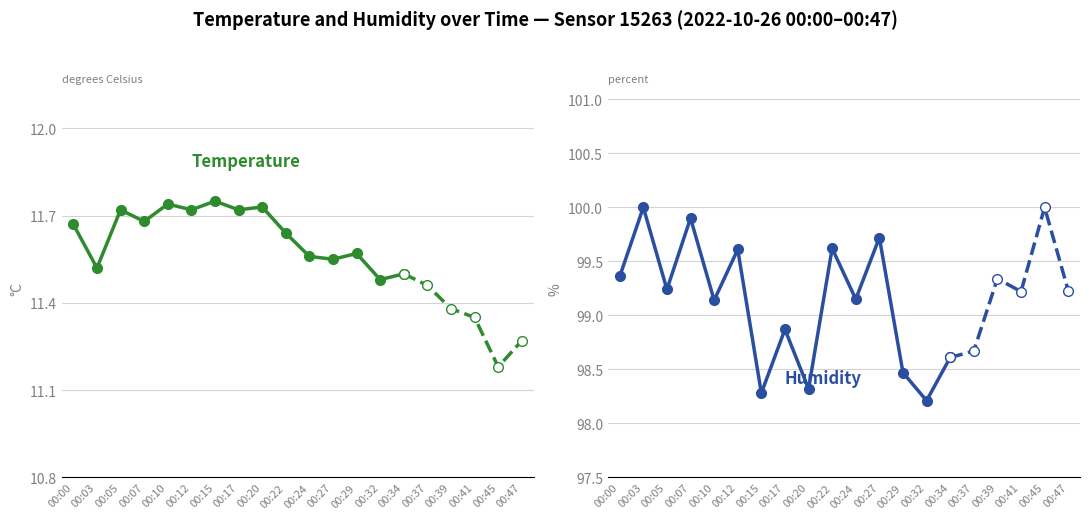

True or false: humidity and temperature intersect in this chart.

False